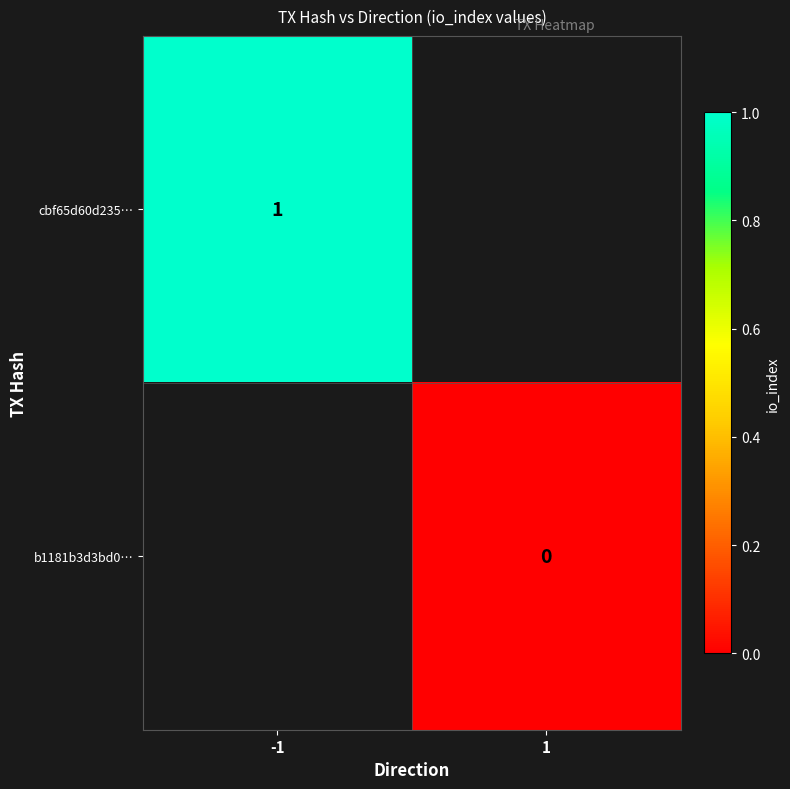

How many positive values does the cbf65d60d235… series have?

1